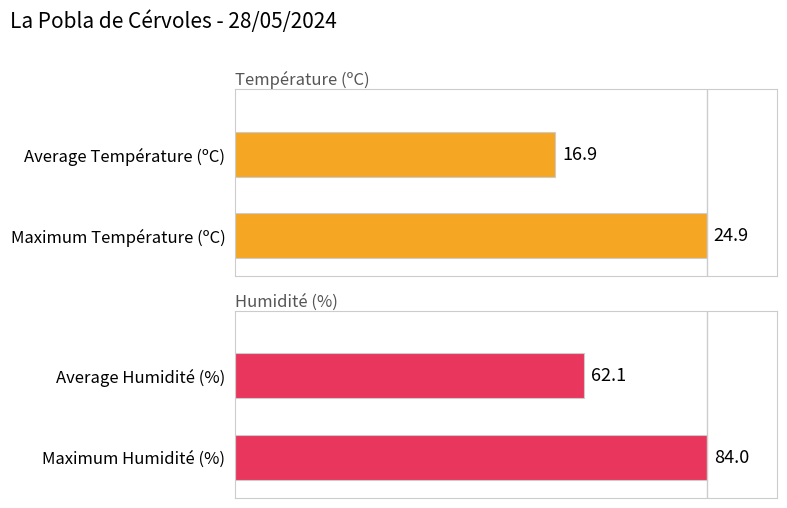

Rank the series at 1 from highest to lowest value.

Température (ºC), Humidité (%)